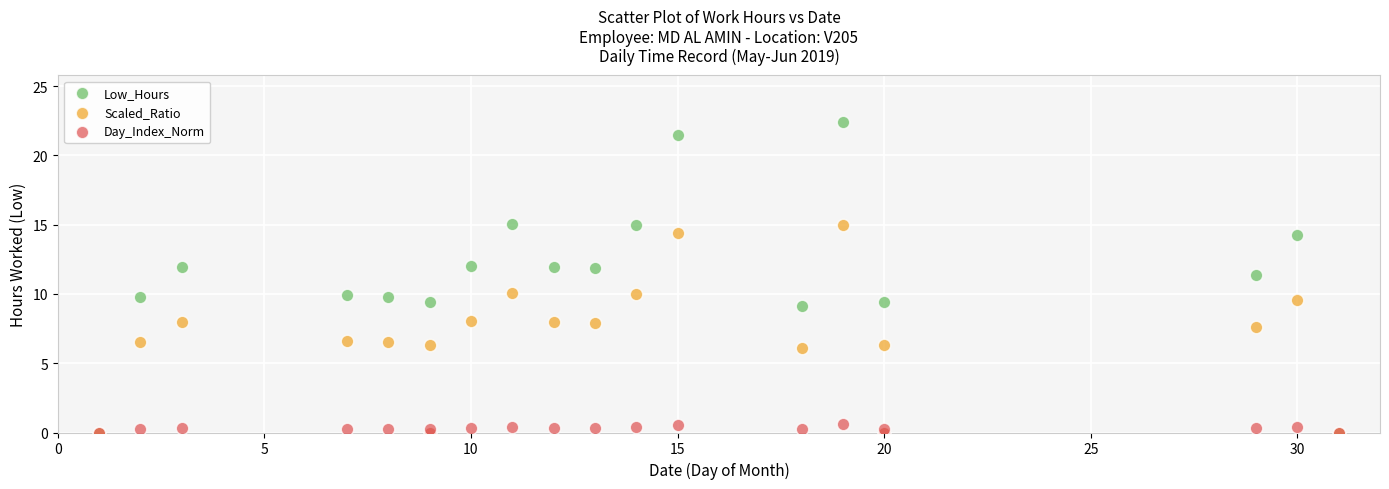

What are all the series names shown in the legend?

Low_Hours, Scaled_Ratio, Day_Index_Norm